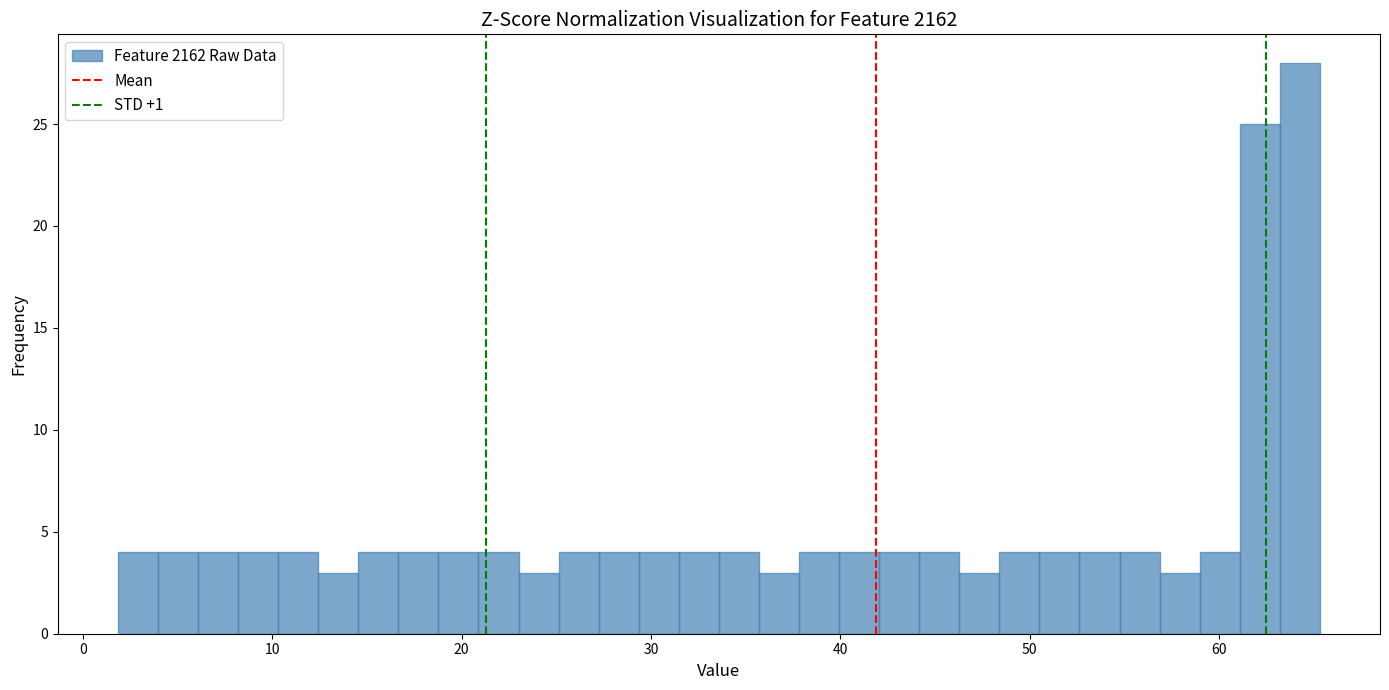

Around what value on the x-axis is the tallest bar? Give the approximate position of its centre, as read against the axis.

64